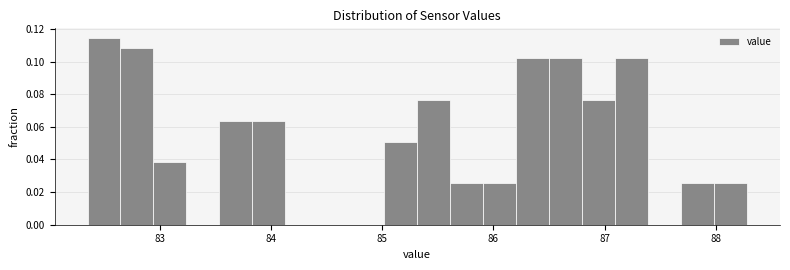

Around what value on the x-axis is the tallest bar? Give the approximate position of its centre, as read against the axis.

82.5